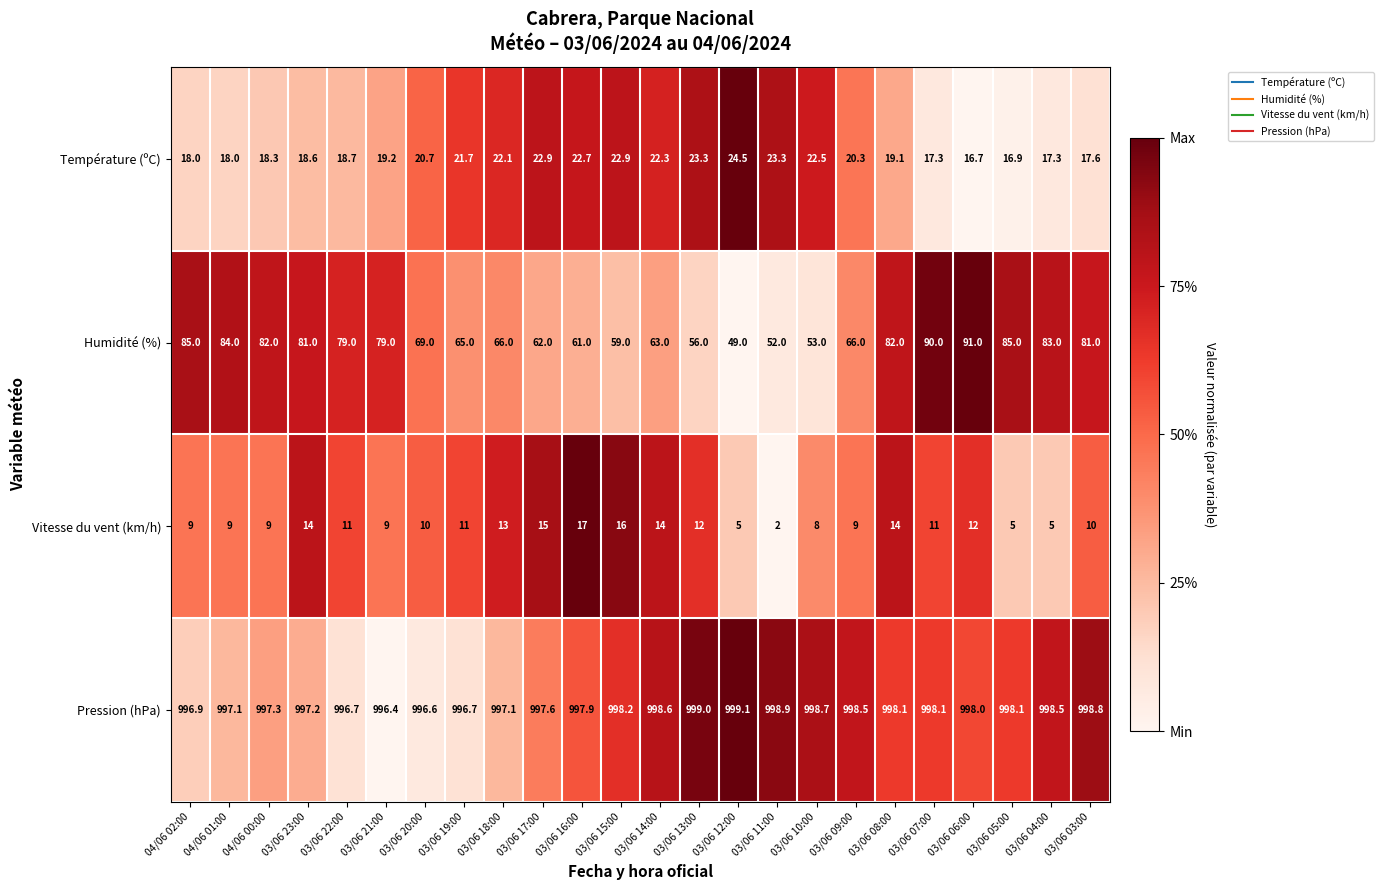

At which category is the sum across all series the highest?

03/06 06:00